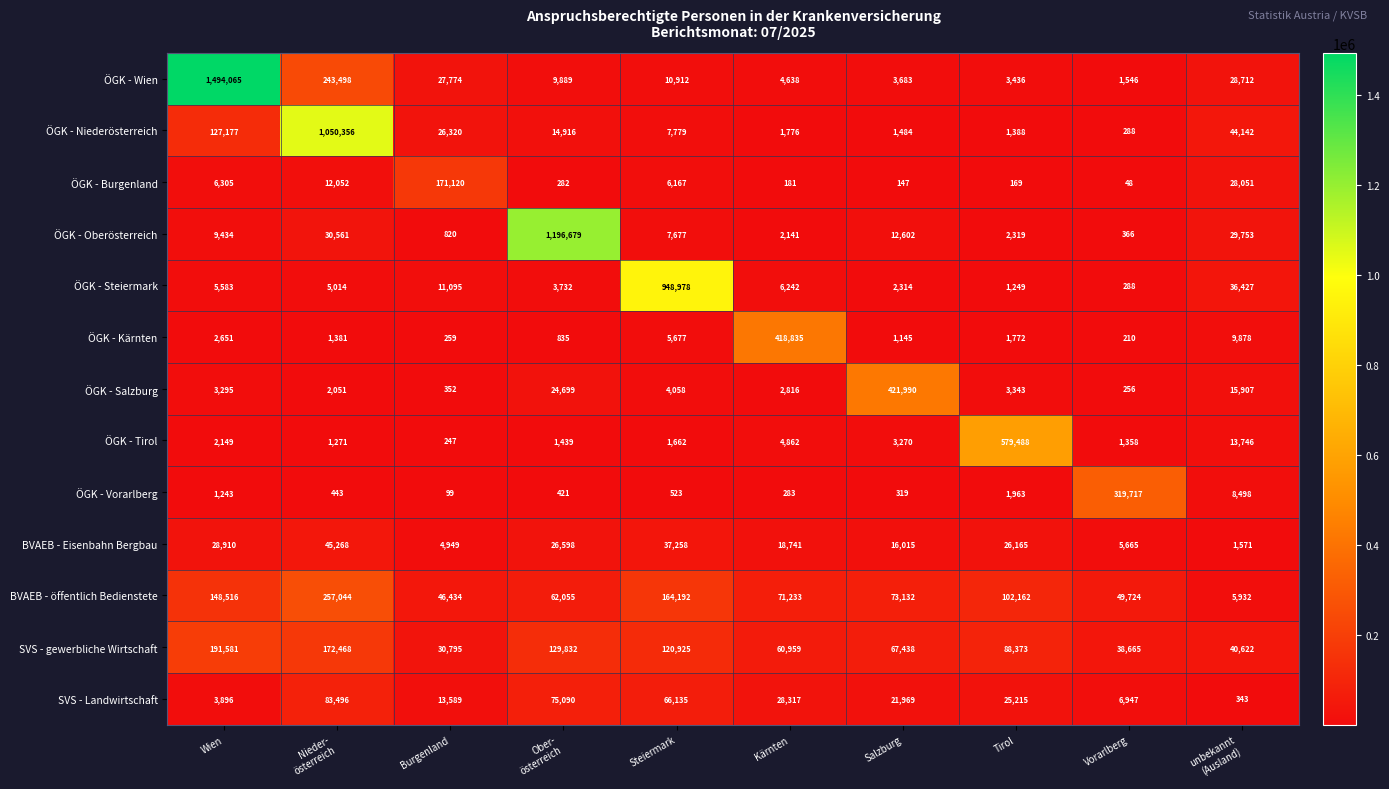

Which series has the largest total across all categories?

ÖGK - Wien